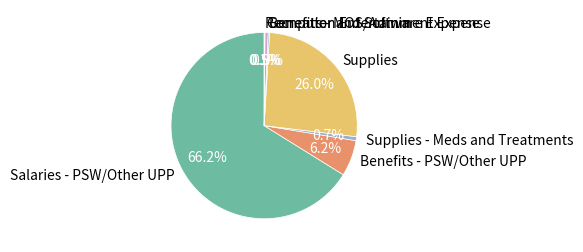

What percentage is the Supplies - Meds and Treatments slice, to the nearest percent?

1%